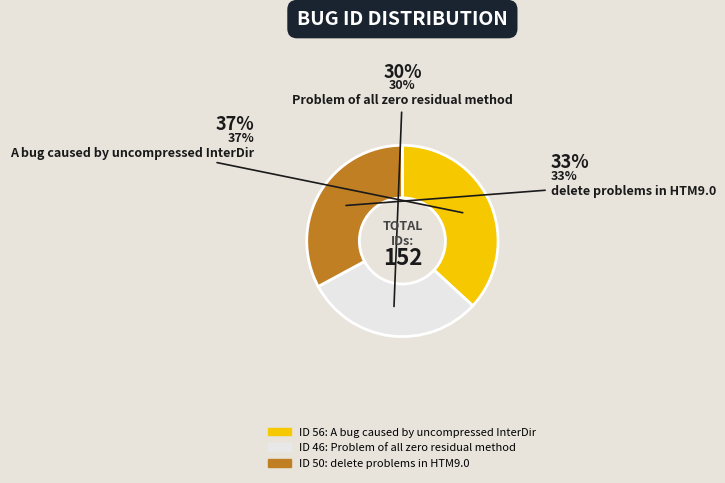

Is there a majority slice in this chart?

No